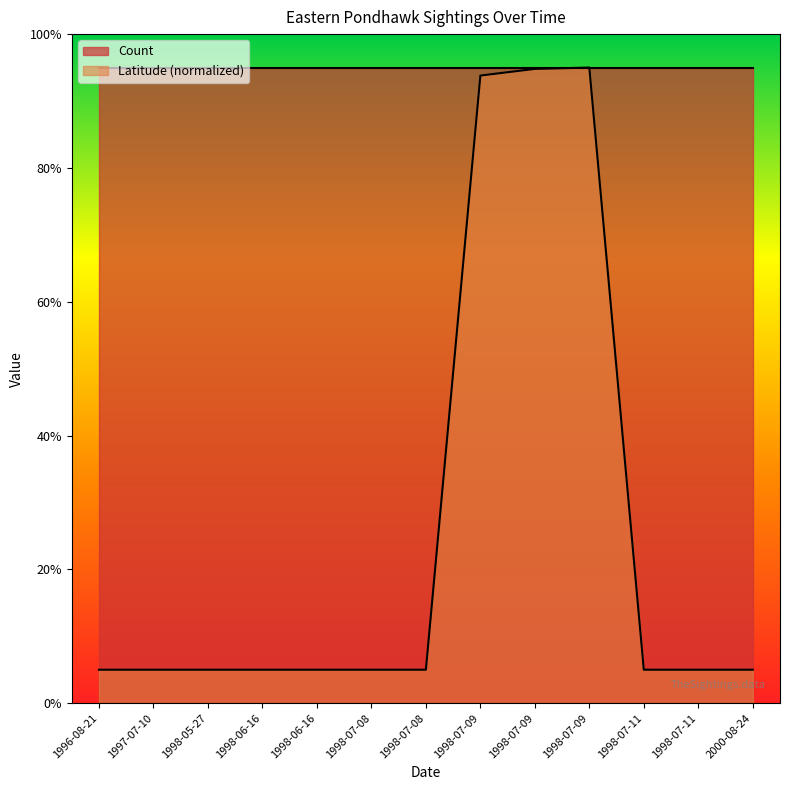

What is the sum of all values?

3.3